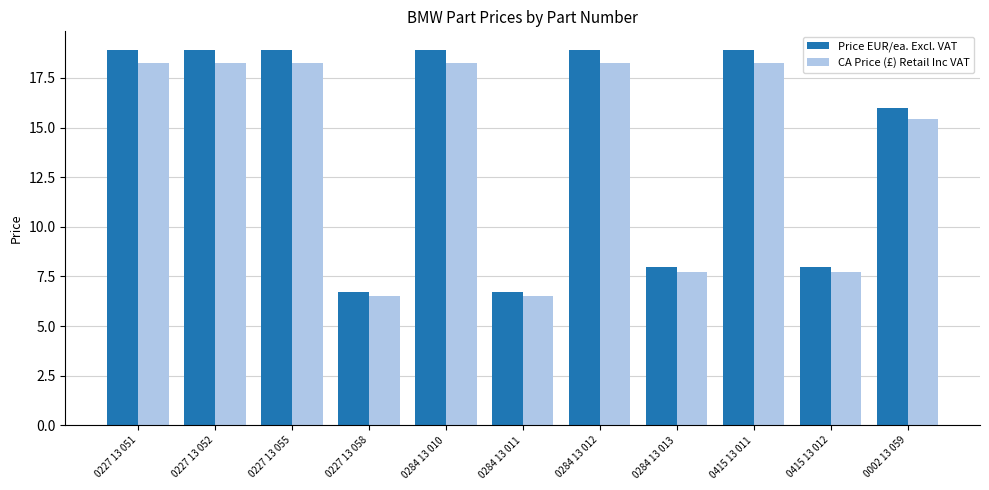

Rank the series by their maximum value, from lowest to highest.

CA Price (£) Retail Inc VAT, Price EUR/ea. Excl. VAT